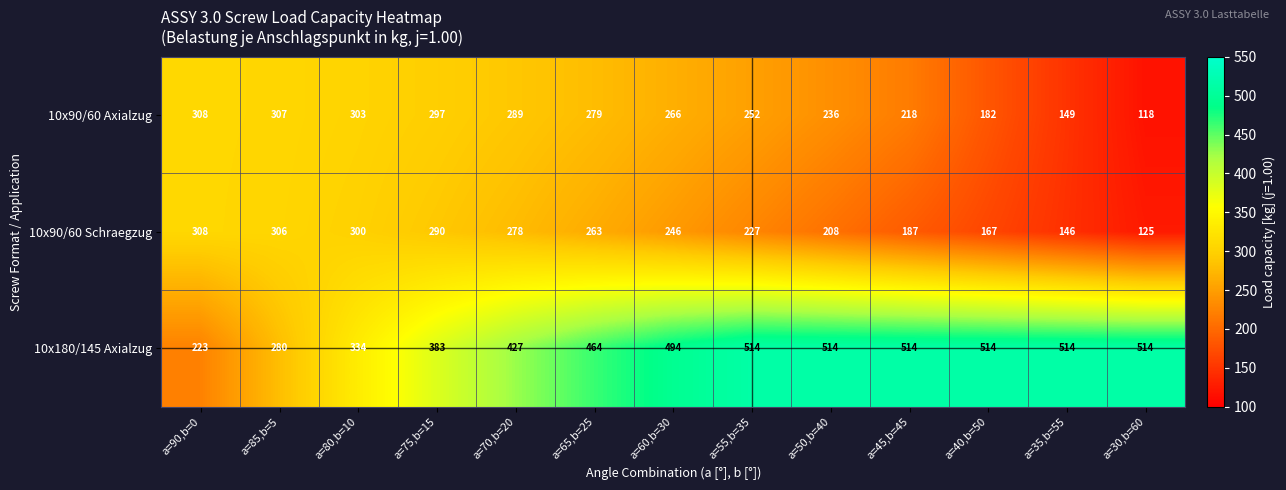

What is the difference between the highest and lowest values at a=85,b=5?

27